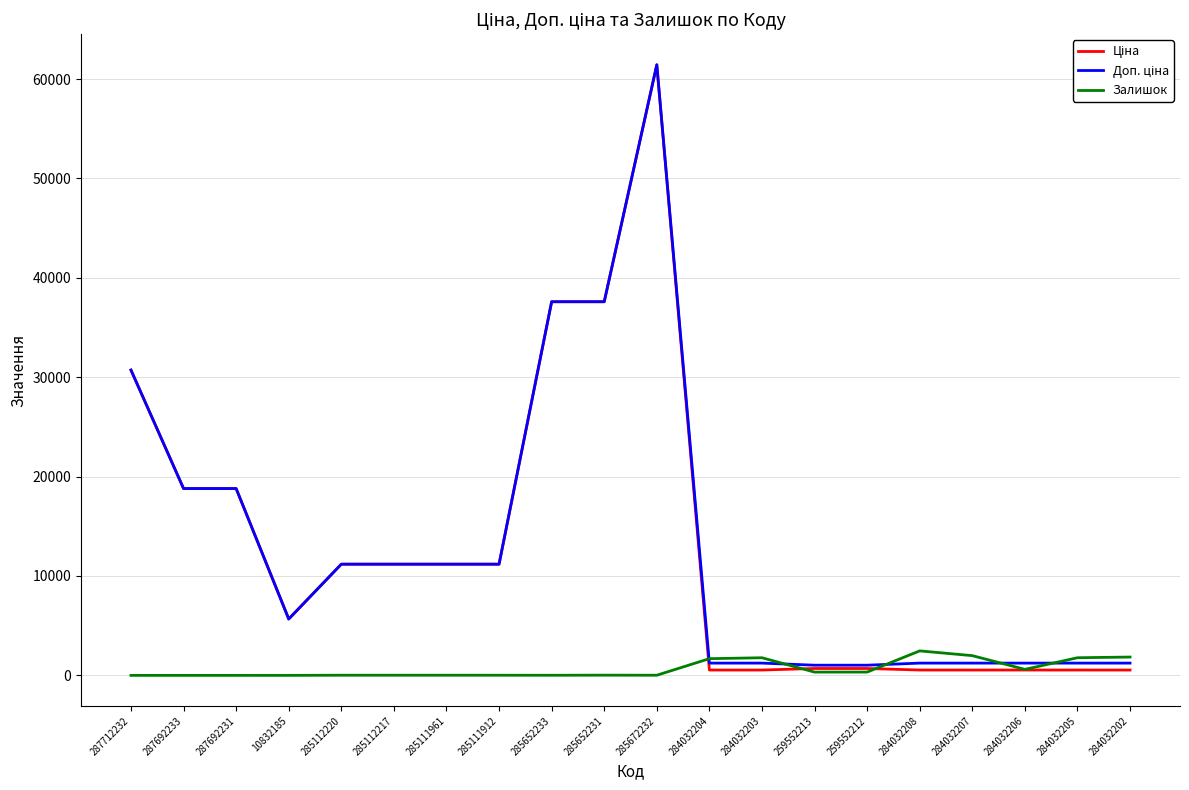

What is the maximum value for Залишок?

2465.0